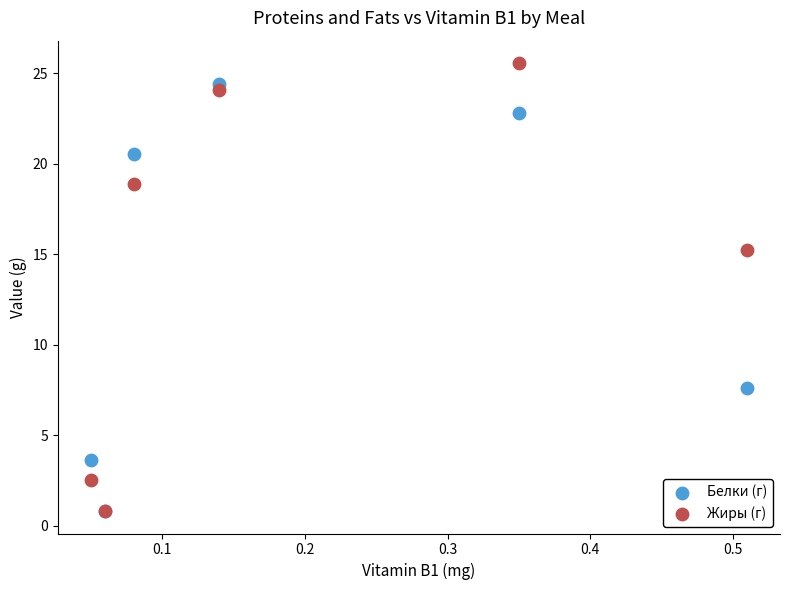

In the Белки (г) series, what Y value is closest to 12?

7.6